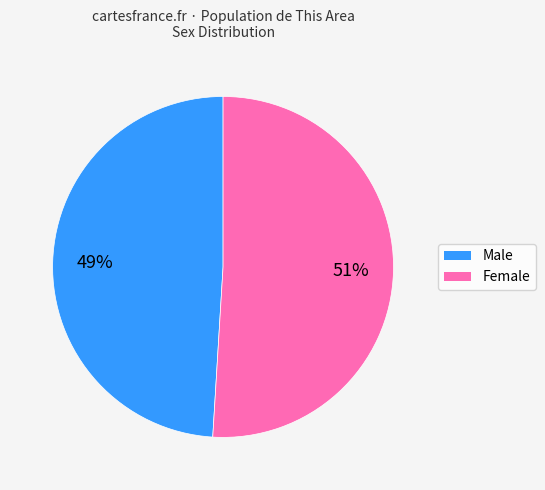

To the nearest percent, what is the average slice percentage?

50%